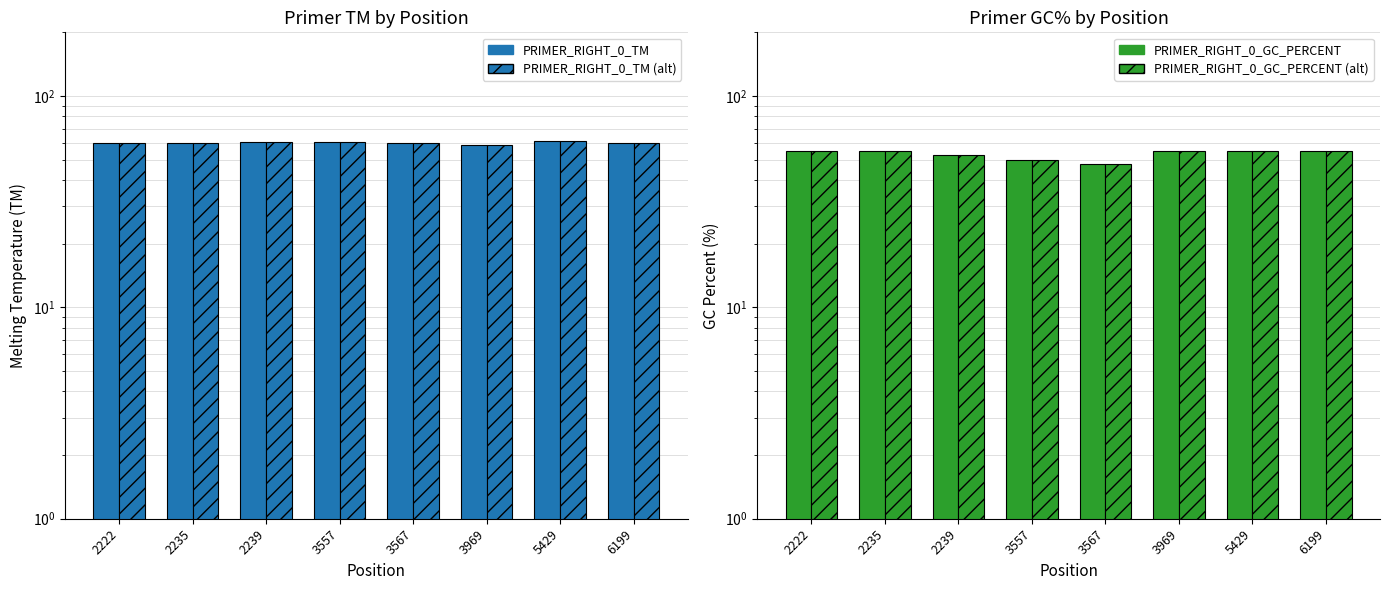

Is the value of PRIMER_RIGHT_0_GC_PERCENT at 2239 greater than the value of PRIMER_RIGHT_0_TM at 3567?

No